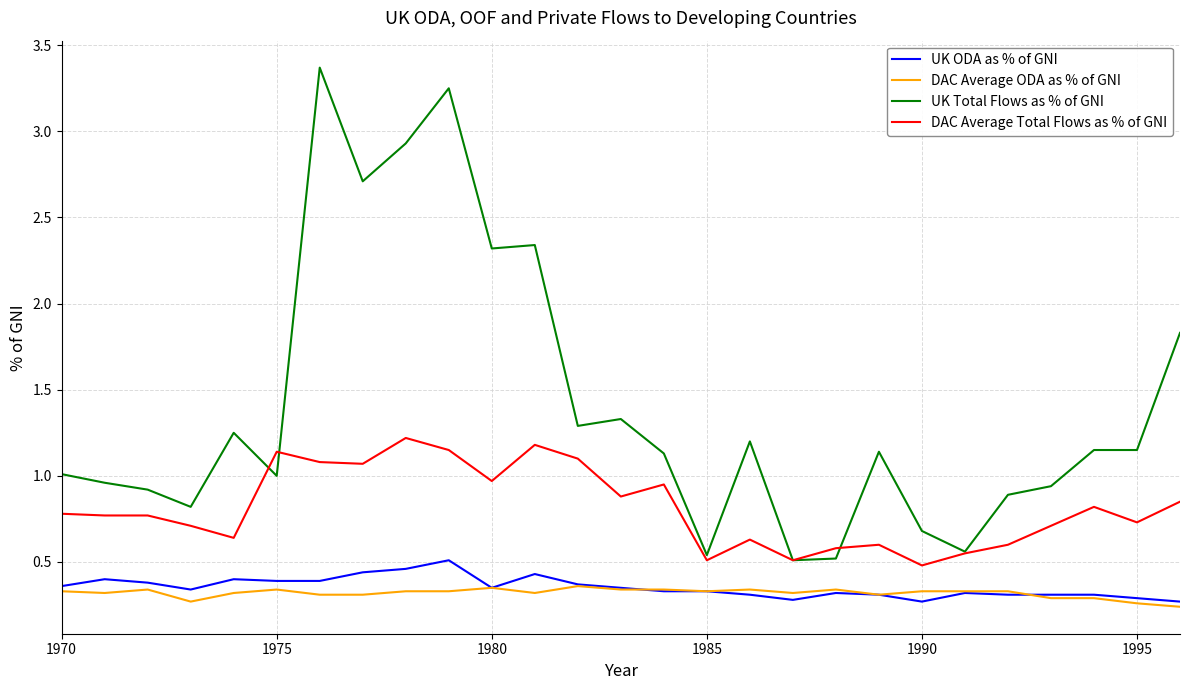

Which series has the largest total across all categories?

UK Total Flows as % of GNI